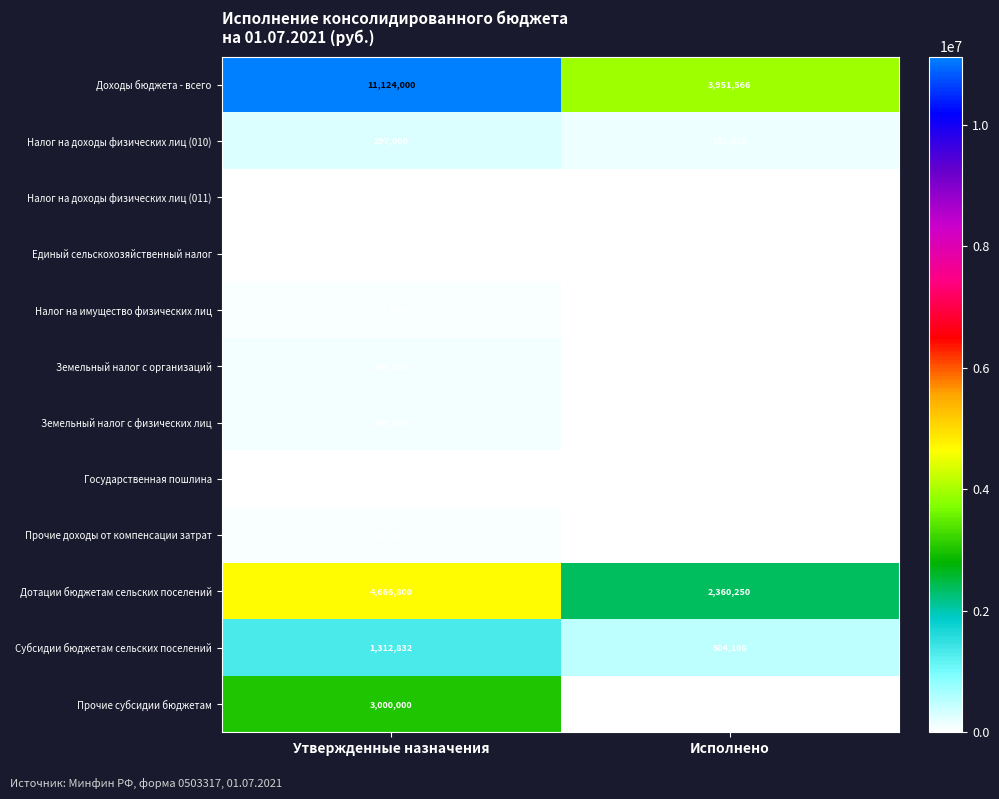

Which series has the widest spread of values?

Доходы бюджета - всего